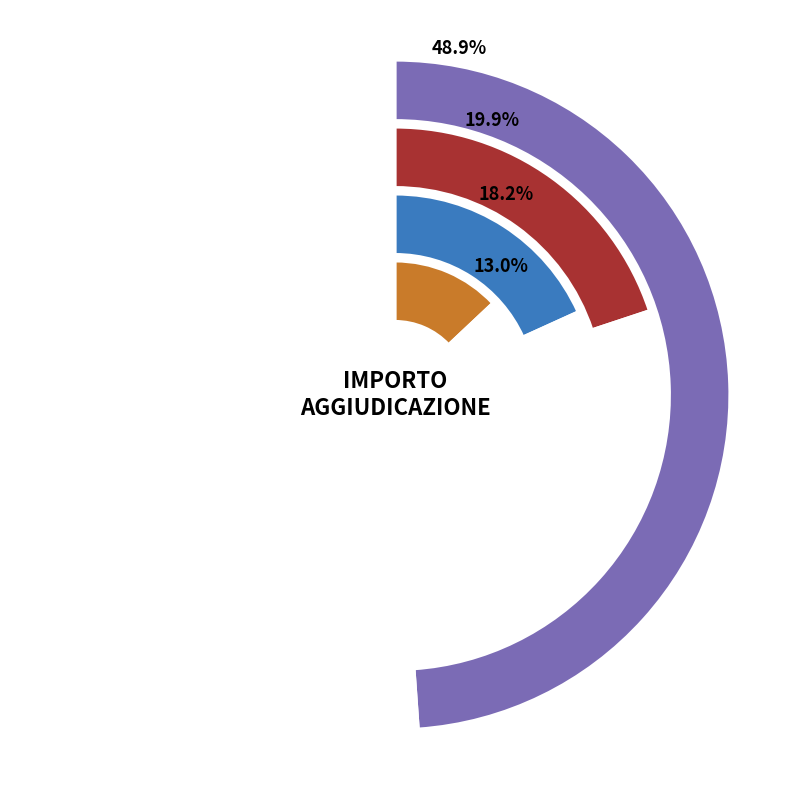

To the nearest percent, what is the difference between the largest and smallest slice percentages?

36%